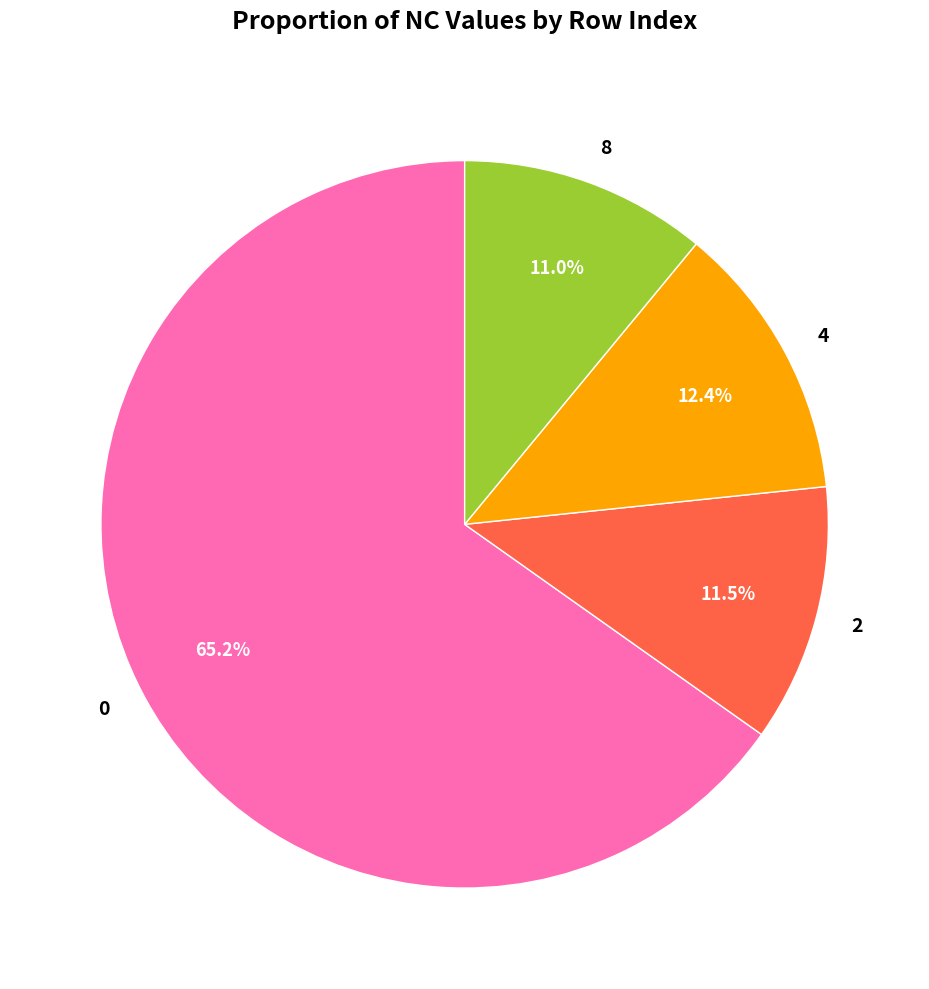

Does 2 account for over 50% of the chart?

No